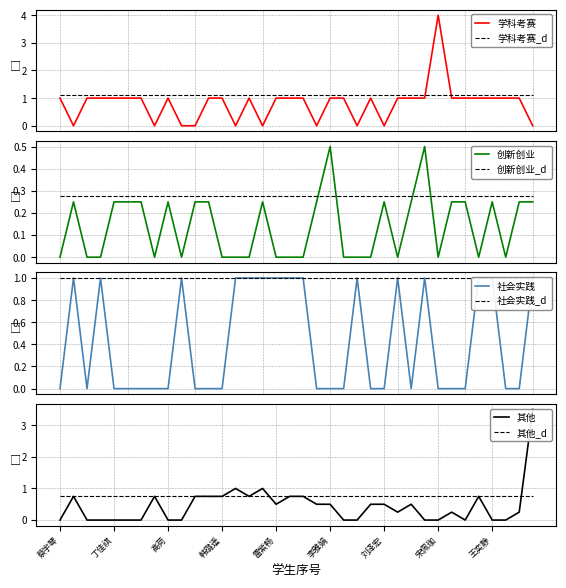

True or false: 创新创业 has more than 1 points higher than both neighbors.

True